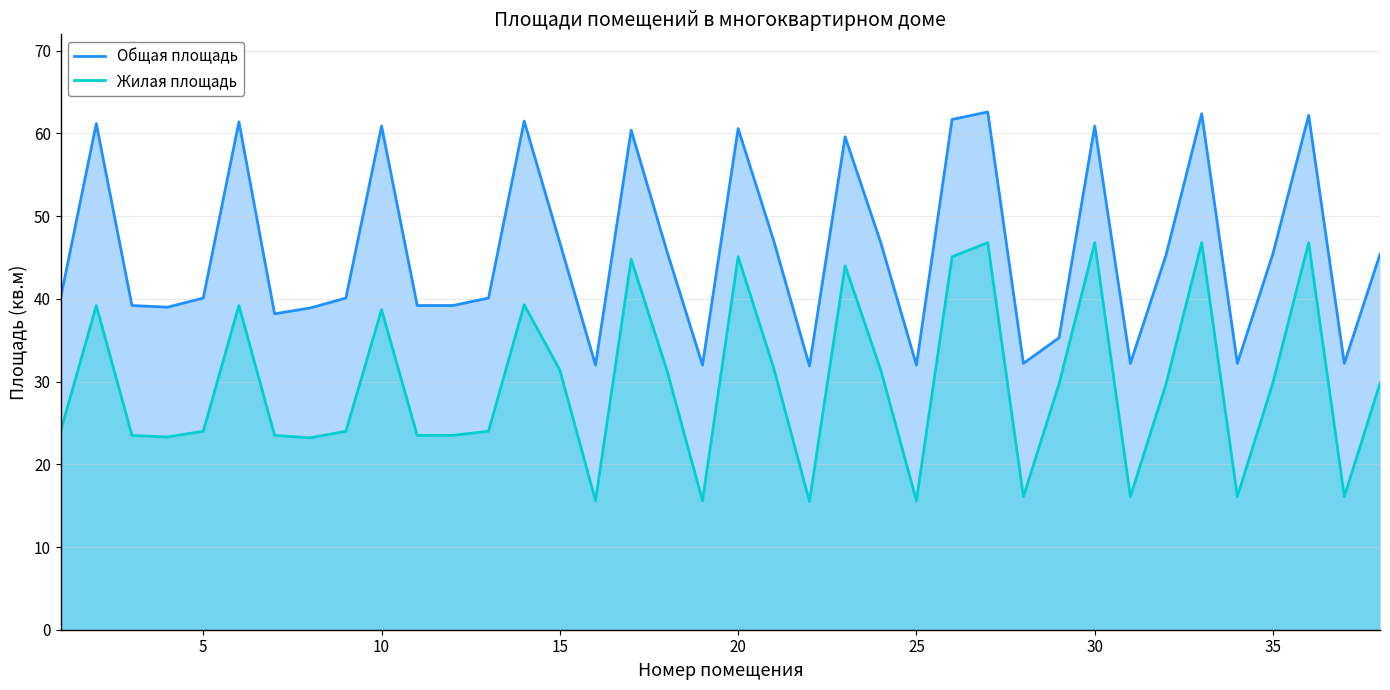

What is the minimum value for Жилая площадь?

15.5